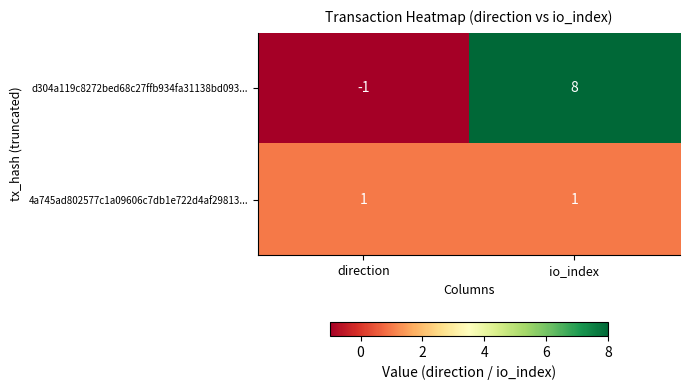

Rank the series at direction from lowest to highest value.

d304a119c8272bed68c27ffb934fa31138bd093..., 4a745ad802577c1a09606c7db1e722d4af29813...